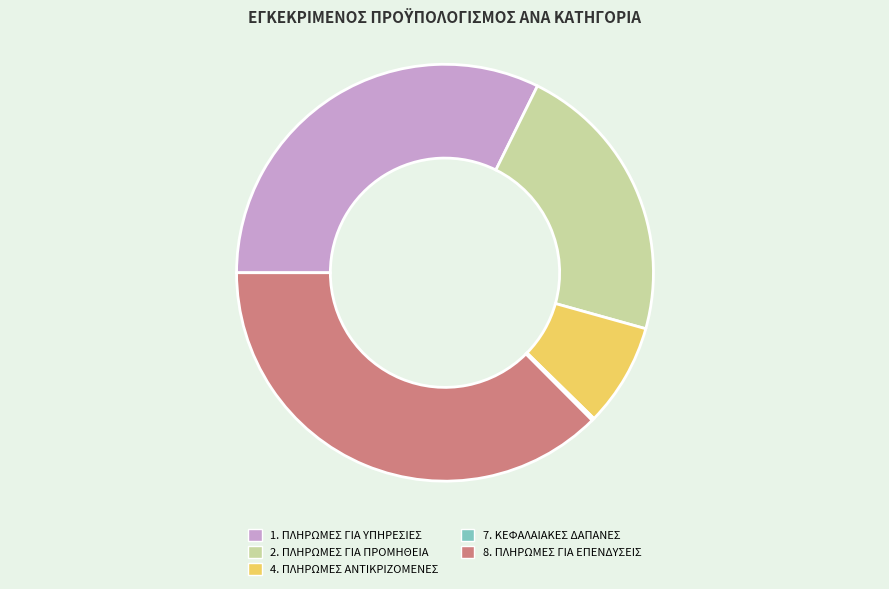

True or false: 8. ΠΛΗΡΩΜΕΣ ΓΙΑ ΕΠΕΝΔΥΣΕΙΣ accounts for 45% of the total.

False